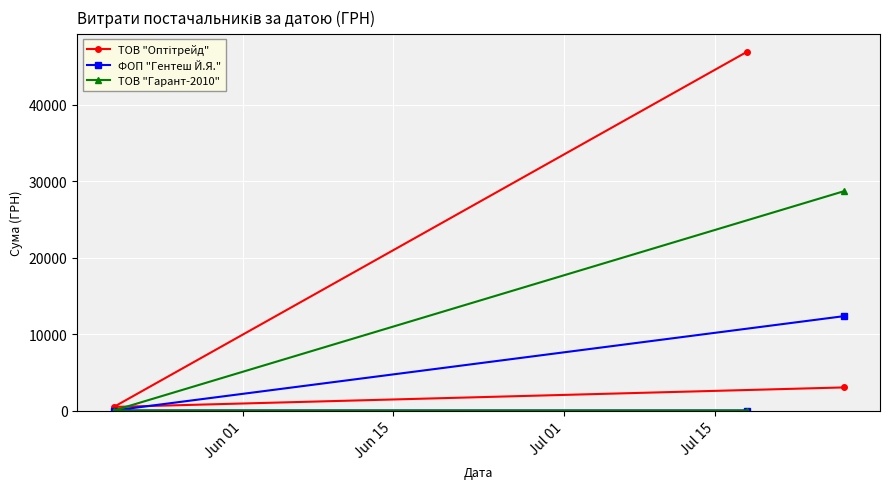

What is the highest value of the ФОП "Гентеш Й.Я." series?

12332